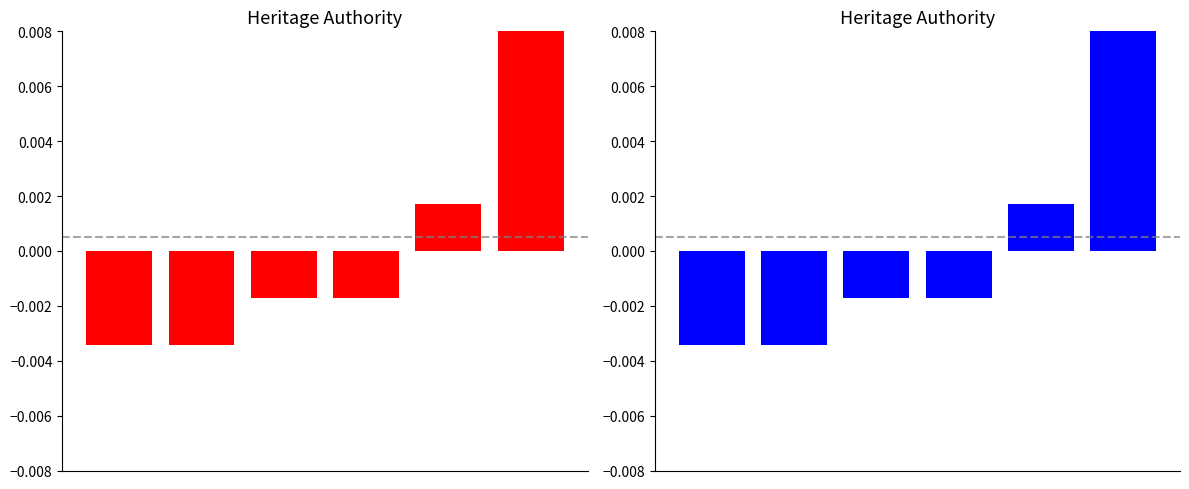

Which series has the widest spread of values?

Heritage Authority (red)